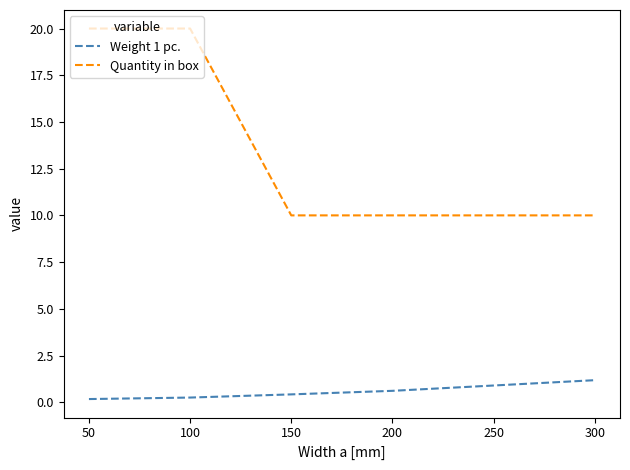

What is the greatest value displayed?

20.0